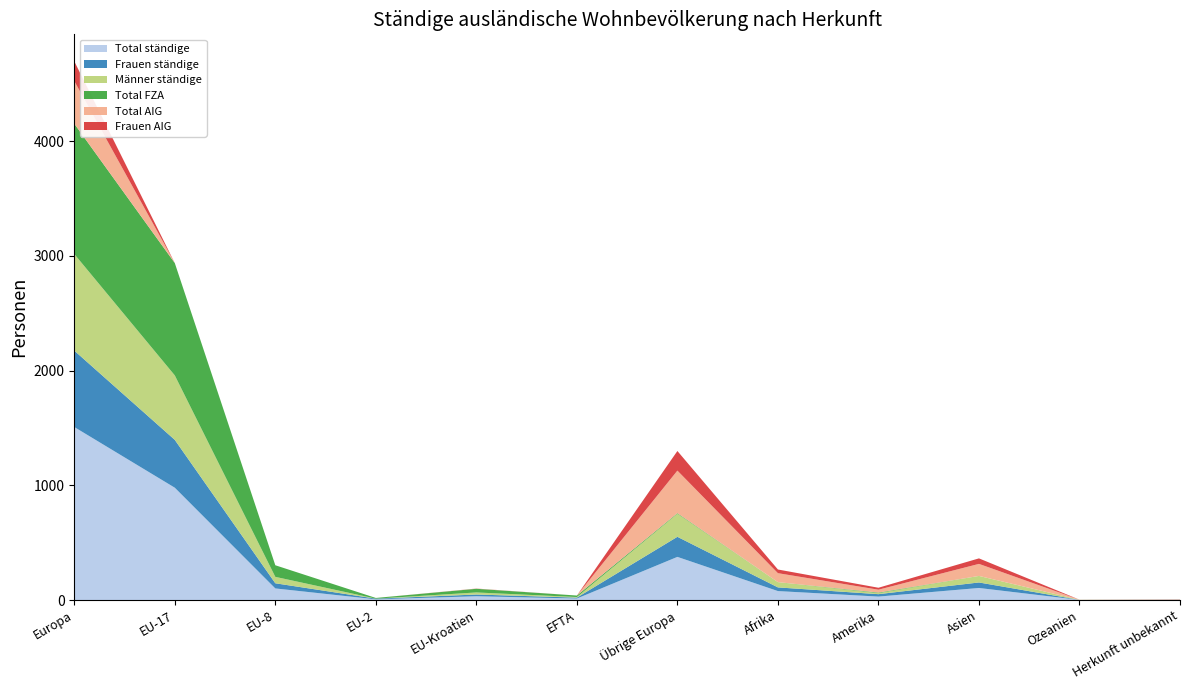

Reading right to left, what are all the values shown in this chart?

Total ständige: Herkunft unbekannt=2	Ozeanien=1	Asien=105	Amerika=30	Afrika=78	Übrige Europa=376	EFTA=13	EU-Kroatien=33	EU-2=6	EU-8=101	EU-17=979	Europa=1508
Frauen ständige: Herkunft unbekannt=1	Ozeanien=0	Asien=48	Amerika=21	Afrika=32	Übrige Europa=175	EFTA=8	EU-Kroatien=15	EU-2=6	EU-8=45	EU-17=417	Europa=666
Männer ständige: Herkunft unbekannt=1	Ozeanien=1	Asien=57	Amerika=9	Afrika=46	Übrige Europa=201	EFTA=5	EU-Kroatien=18	EU-2=0	EU-8=56	EU-17=562	Europa=842
Total FZA: Herkunft unbekannt=0	Ozeanien=0	Asien=0	Amerika=5	Afrika=0	Übrige Europa=5	EFTA=13	EU-Kroatien=32	EU-2=6	EU-8=101	EU-17=979	Europa=1136
Total AIG: Herkunft unbekannt=2	Ozeanien=1	Asien=105	Amerika=25	Afrika=78	Übrige Europa=371	EFTA=0	EU-Kroatien=1	EU-2=0	EU-8=0	EU-17=0	Europa=372
Frauen AIG: Herkunft unbekannt=1	Ozeanien=0	Asien=48	Amerika=17	Afrika=32	Übrige Europa=171	EFTA=0	EU-Kroatien=1	EU-2=0	EU-8=0	EU-17=0	Europa=172